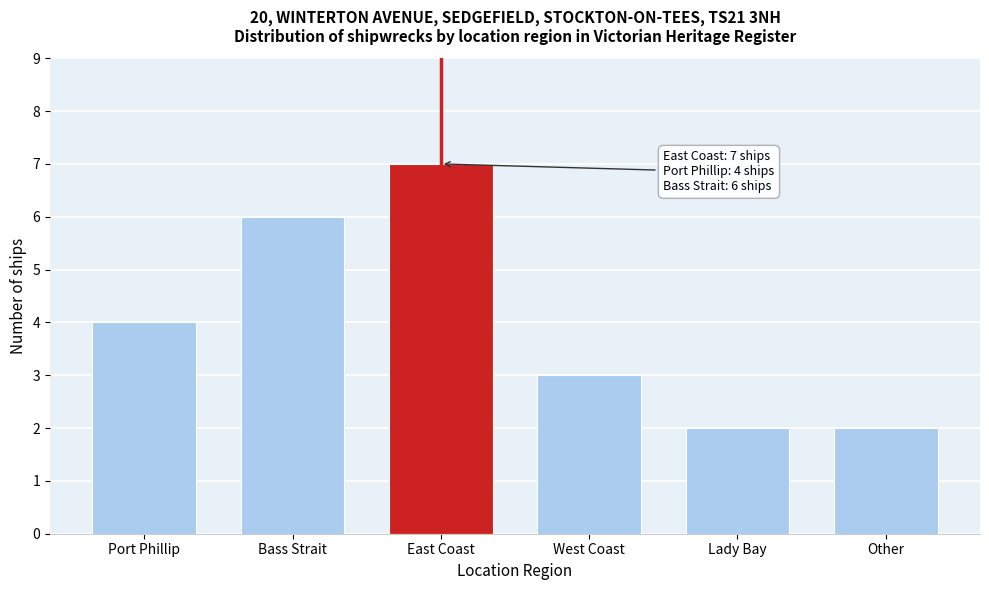

Reading left to right, extract all data points from this chart.

4	6	7	3	2	2